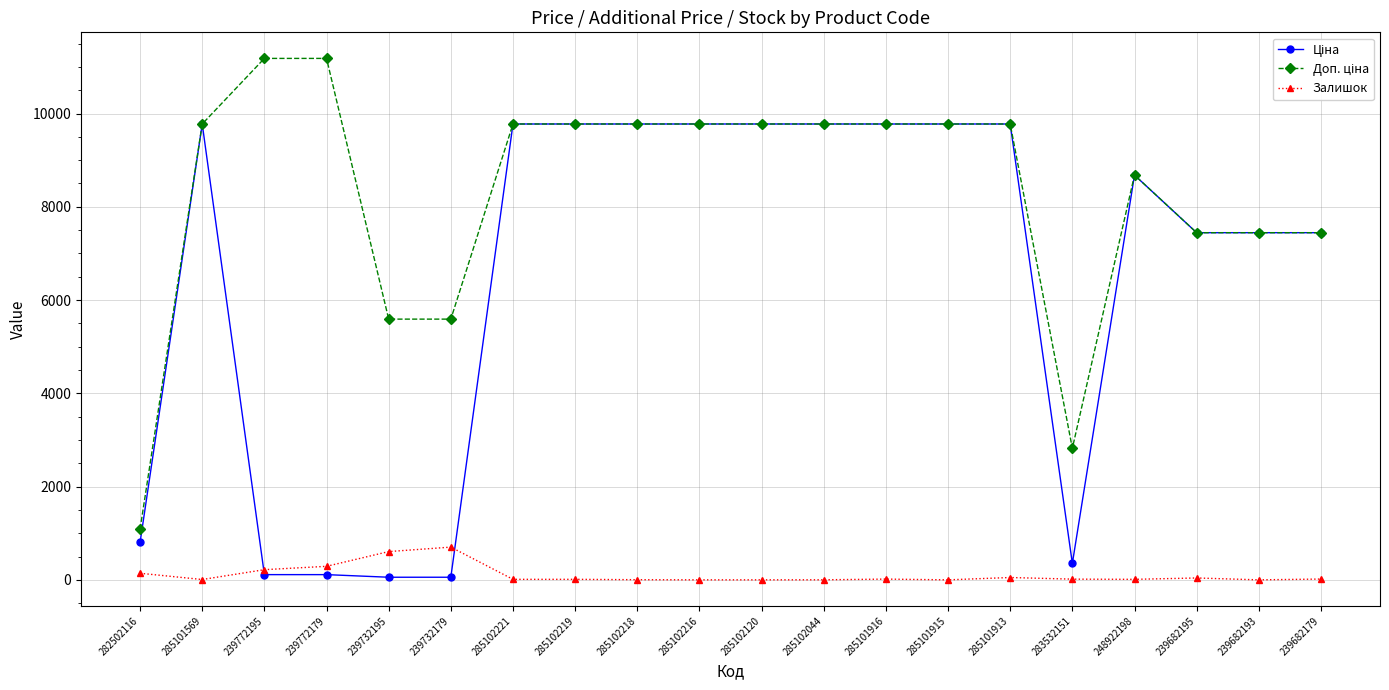

What is the label of the 2nd point from the left?

285101569